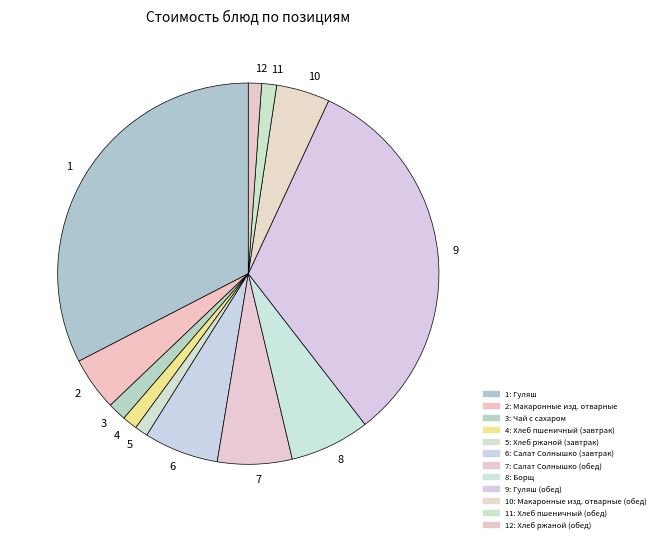

Is the sum of 12 and 10 greater than half?

No